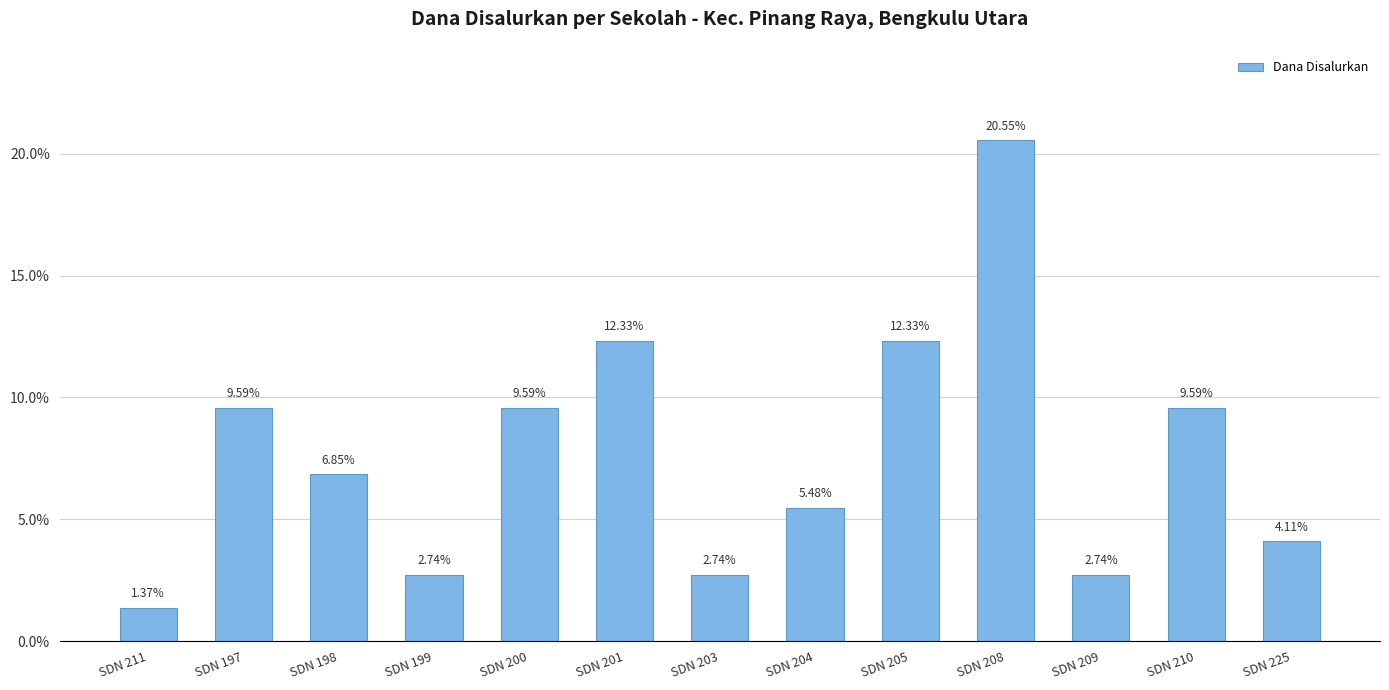

Between SDN 211 and SDN 201, which is larger?

SDN 201